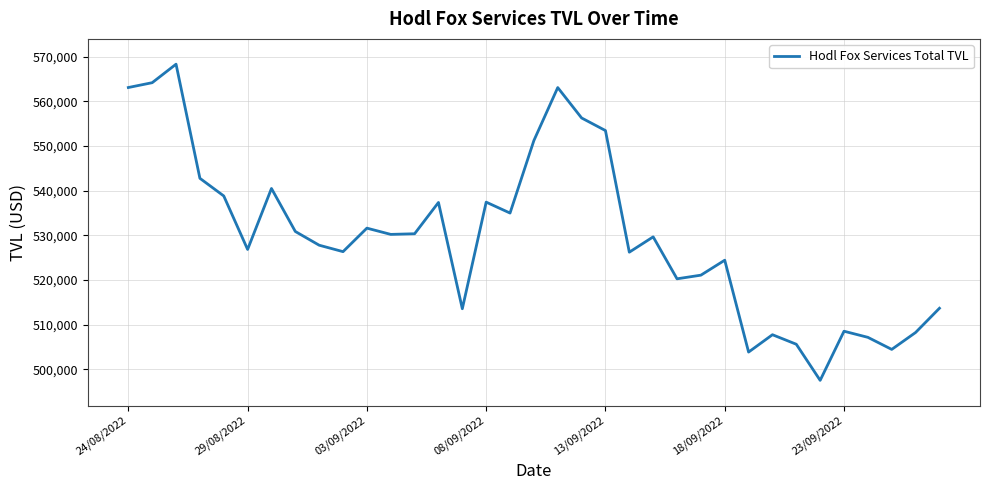

What is the minimum value shown in the chart?

497516.7